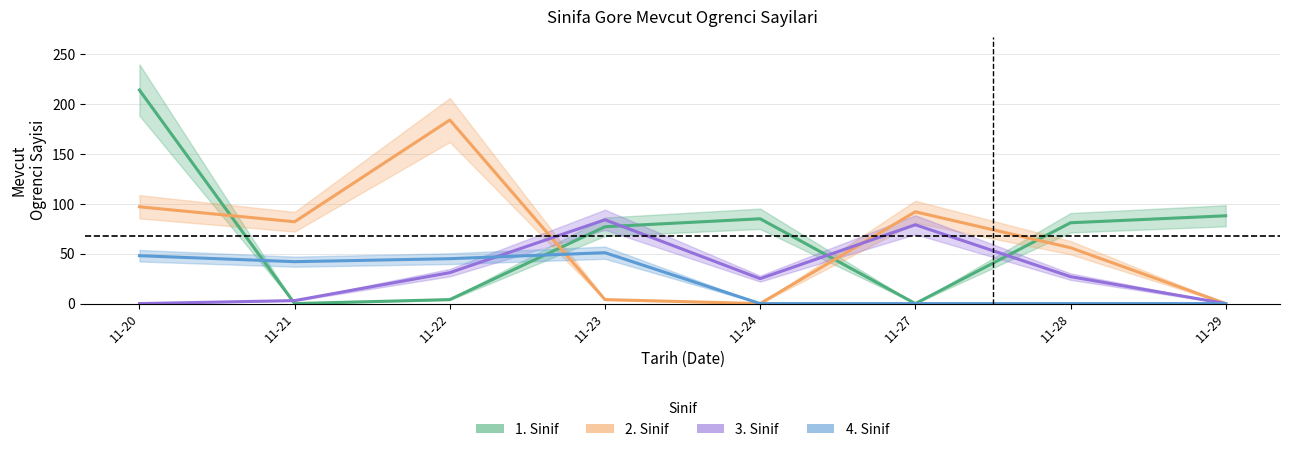

Reading right to left, transcribe all the data shown in this chart.

1. Sinif: 88	81	0	85	77	4	0	214
2. Sinif: 0	56	92	0	4	184	82	97
3. Sinif: 0	27	79	25	84	31	3	0
4. Sinif: 0	0	0	0	51	45	42	48